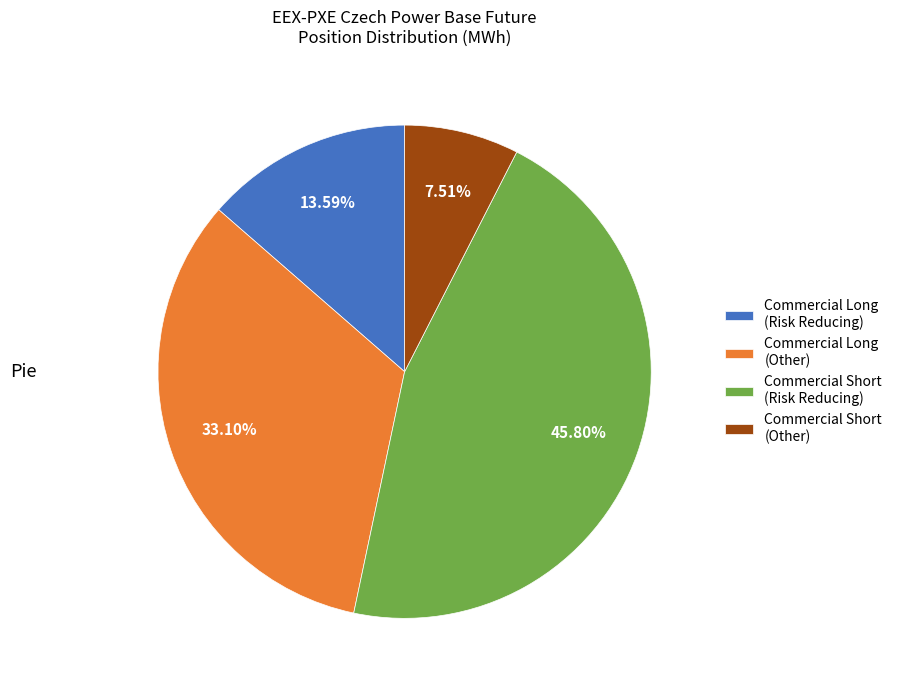

To the nearest percent, what is the average slice percentage?

25%